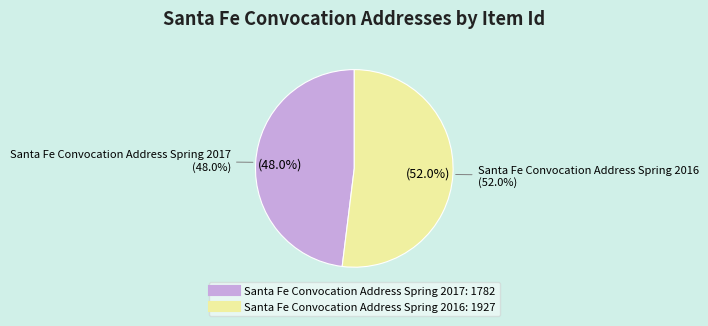

Between Santa Fe Convocation Address Spring 2016 and Santa Fe Convocation Address Spring 2017, which is larger?

Santa Fe Convocation Address Spring 2016